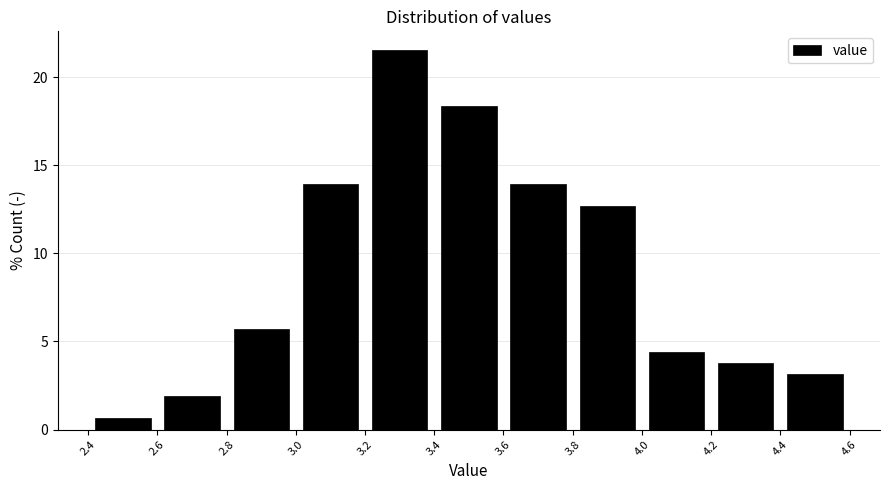

Reading left to right, transcribe this chart: for each bar, give the range it covers on the x-axis and its height. The values are not printed on the chart, so give them approximately, as read against the axis.

2.4 to 2.6: 0.5
2.6 to 2.8: 2.0
2.8 to 3.0: 5.5
3.0 to 3.2: 14.0
3.2 to 3.4: 21.5
3.4 to 3.6: 18.5
3.6 to 3.8: 14.0
3.8 to 4.0: 12.5
4.0 to 4.2: 4.5
4.2 to 4.4: 4.0
4.4 to 4.6: 3.0